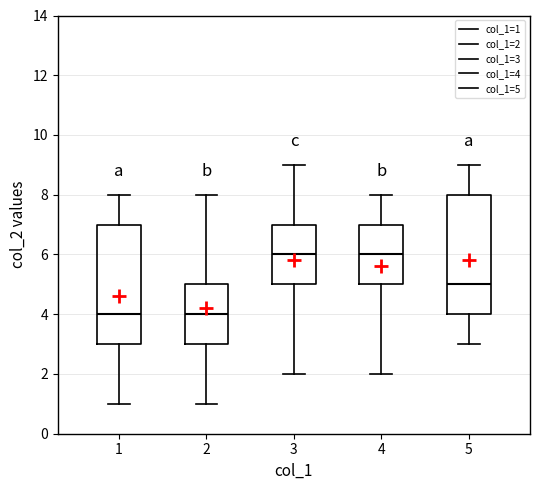

Where does the upper whisker of the box at x = 2 end on the y-axis? The values are not printed on the chart, so give them approximately, as read against the axis.

8